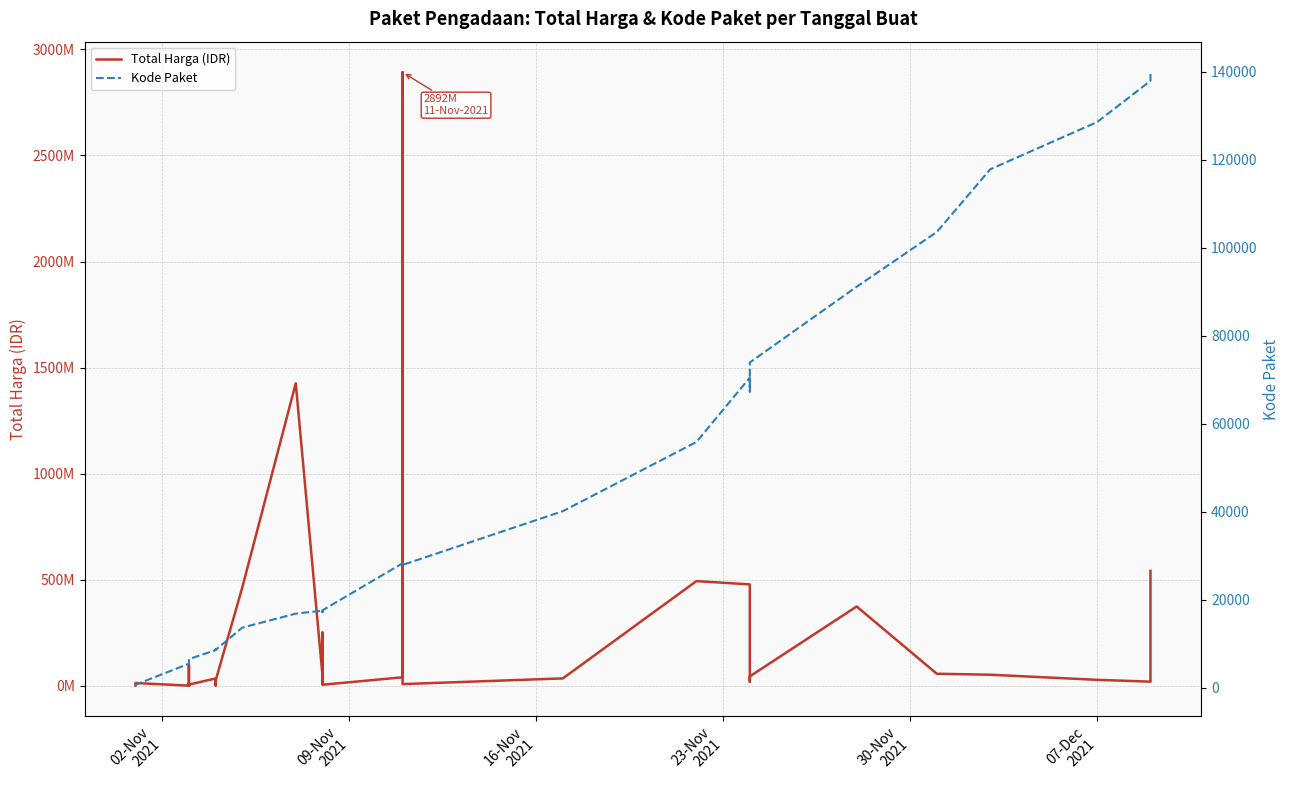

True or false: Total Harga (IDR) and Kode Paket cross at least once.

False